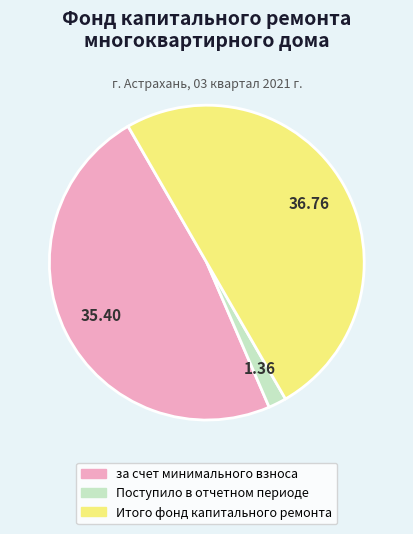

Does за счет минимального взноса represent more than half of the total?

No